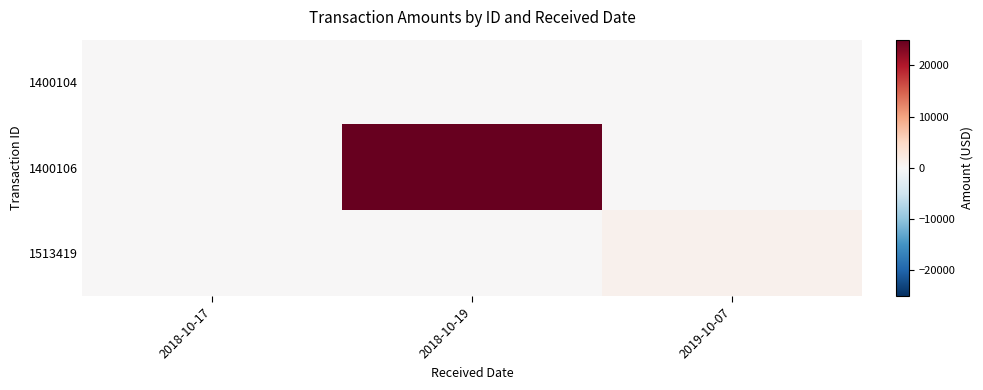

Which series has the widest spread of values?

1400106